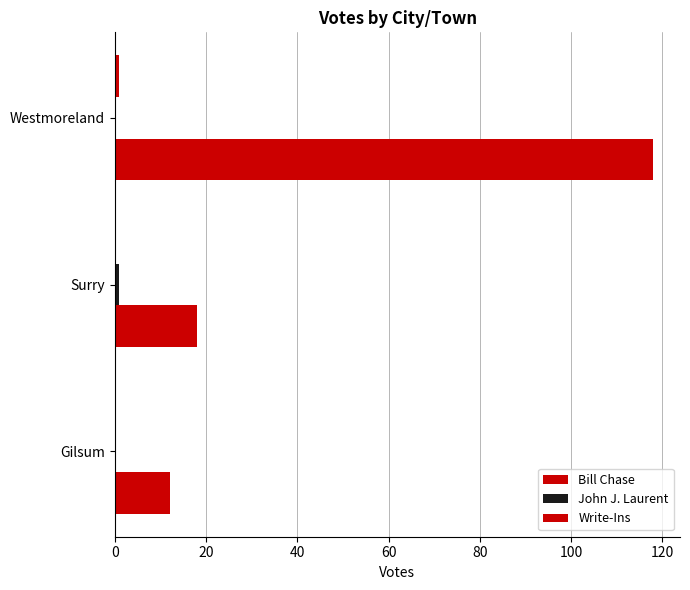

How many distinct data groups are displayed?

3